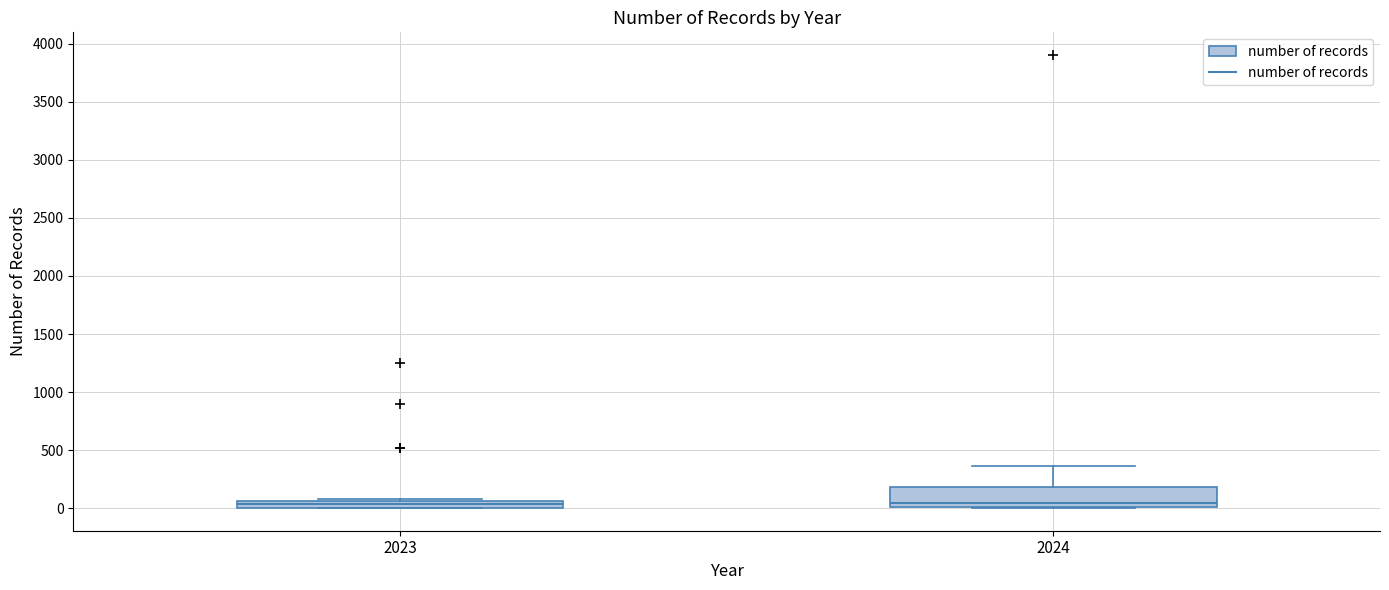

Comparing the boxes themselves (not the whiskers), which one is the tallest?

2024